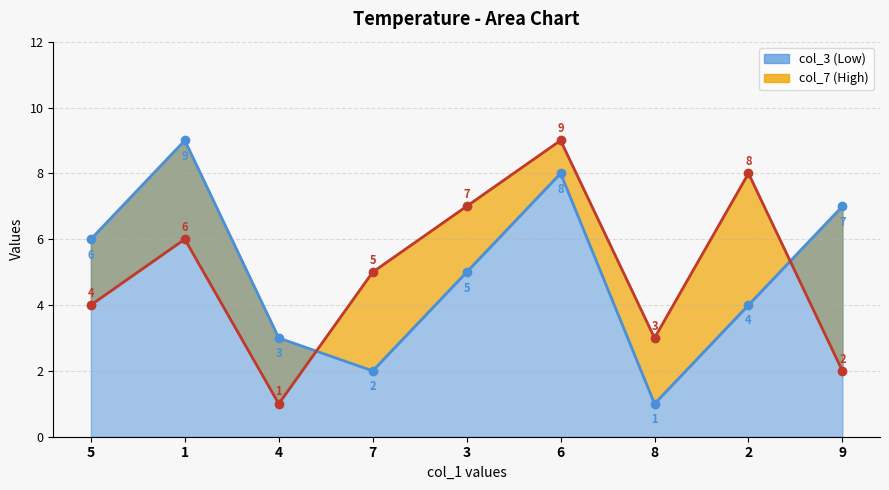

Is it true that col_3 (Low) line equals 6 at 5?

True